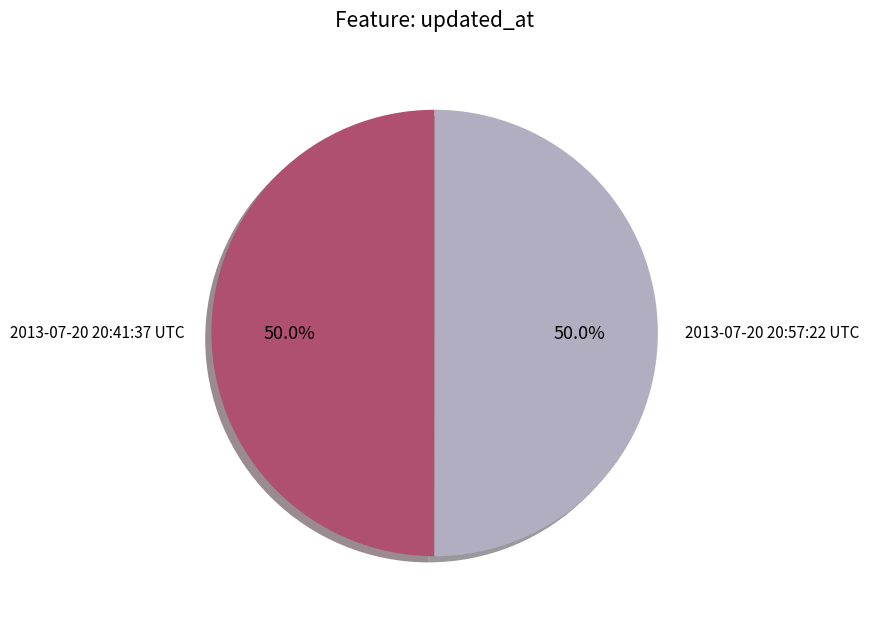

What portion of the pie excludes 2013-07-20 20:57:22 UTC?

50.0%